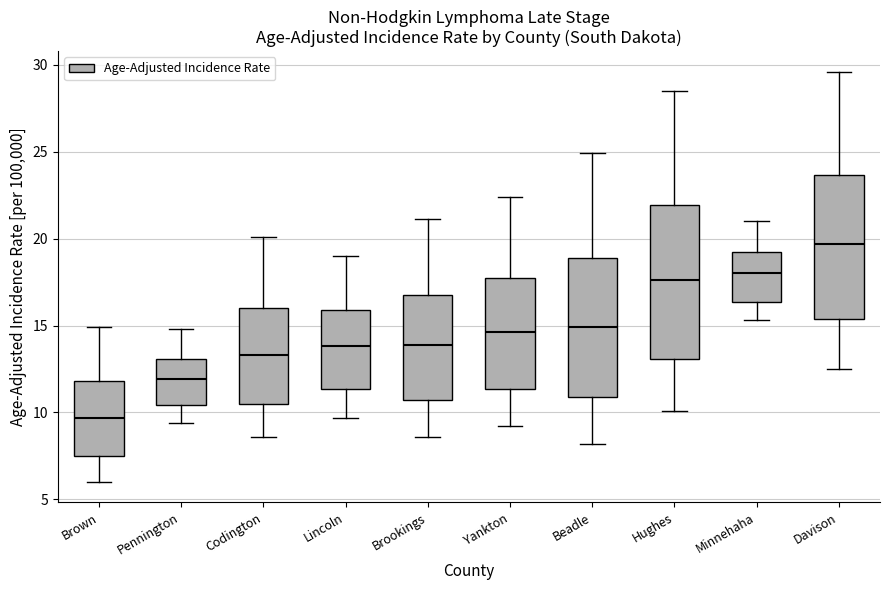

Reading left to right, transcribe this box plot: for each box, give where its median line is, the range the box spans, and where its two whiskers end, as read against the y-axis. The values are not printed on the chart, so give them approximately, as read against the axis.

Brown: median 9.5, box 7.5 to 12.0, whiskers 6.0 to 15.0
Pennington: median 12.0, box 10.5 to 13.0, whiskers 9.5 to 15.0
Codington: median 13.5, box 10.5 to 16.0, whiskers 8.5 to 20.0
Lincoln: median 14.0, box 11.5 to 16.0, whiskers 9.5 to 19.0
Brookings: median 14.0, box 10.5 to 17.0, whiskers 8.5 to 21.0
Yankton: median 14.5, box 11.5 to 17.5, whiskers 9.0 to 22.5
Beadle: median 15.0, box 11.0 to 19.0, whiskers 8.0 to 25.0
Hughes: median 17.5, box 13.0 to 22.0, whiskers 10.0 to 28.5
Minnehaha: median 18.0, box 16.5 to 19.0, whiskers 15.5 to 21.0
Davison: median 19.5, box 15.5 to 23.5, whiskers 12.5 to 29.5